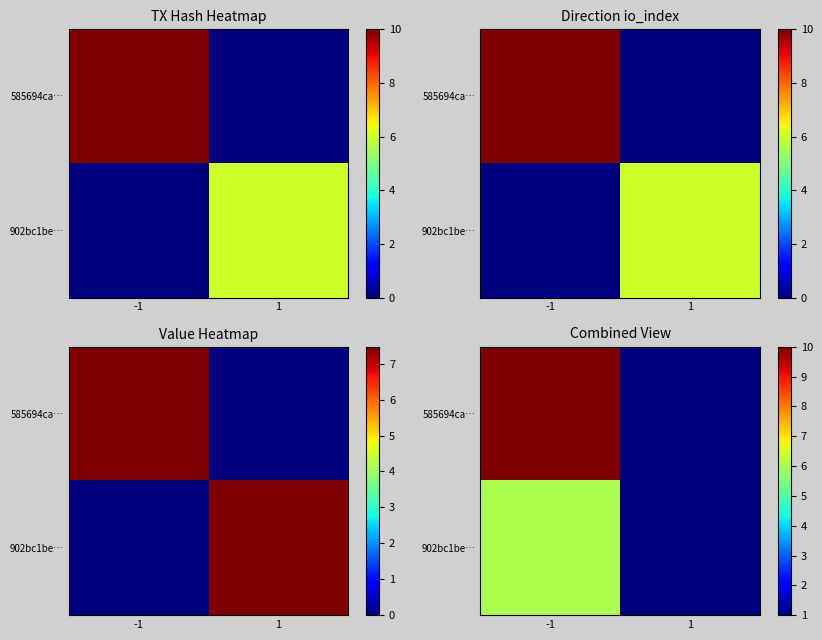

What is the minimum value for 902bc1be…?

1